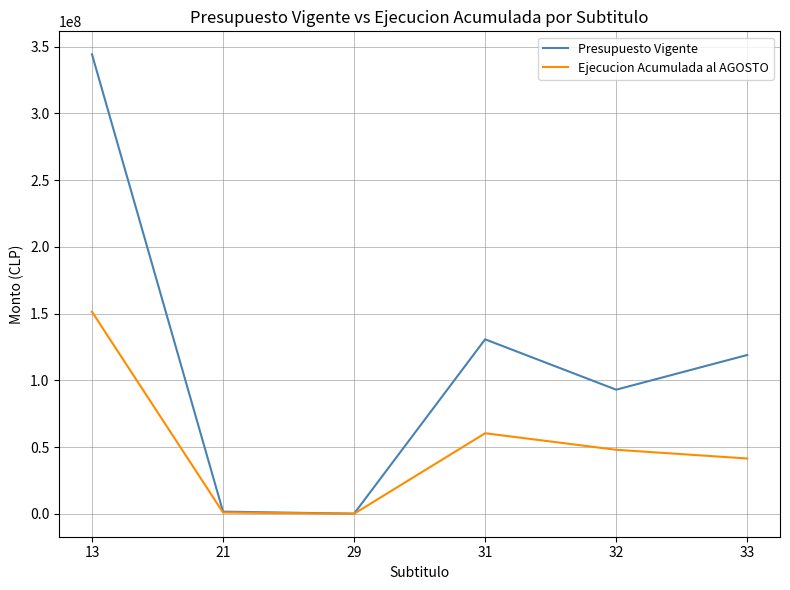

True or false: Ejecucion Acumulada al AGOSTO has more than 2 points higher than both neighbors.

False